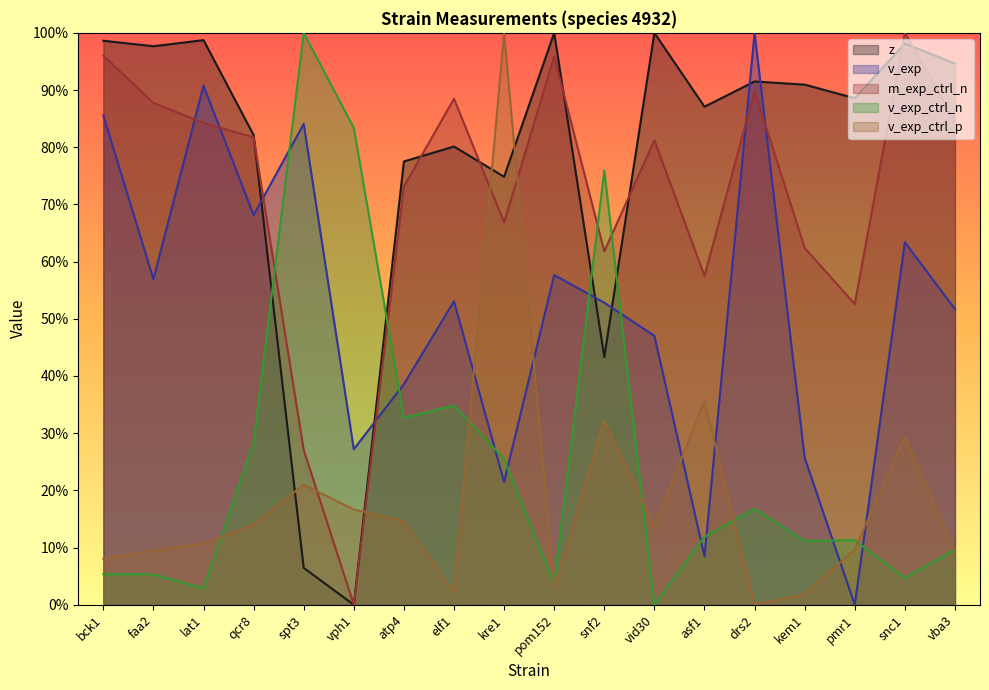

Where is the first local maximum for z?

lat1